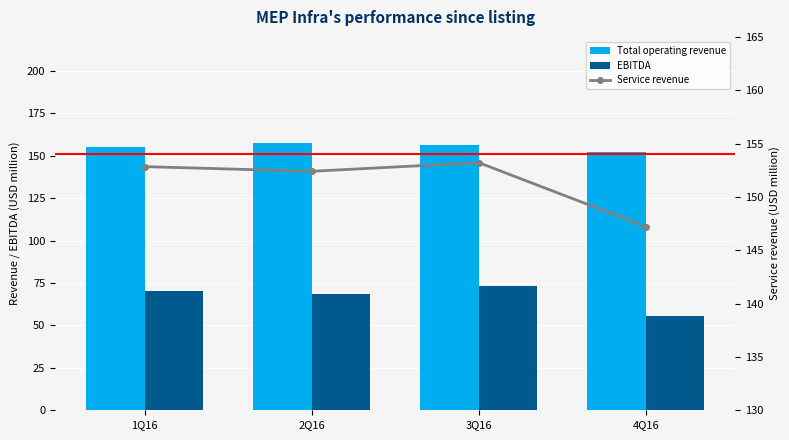

Is the value of Service revenue at 4Q16 greater than the value of EBITDA at 4Q16?

Yes